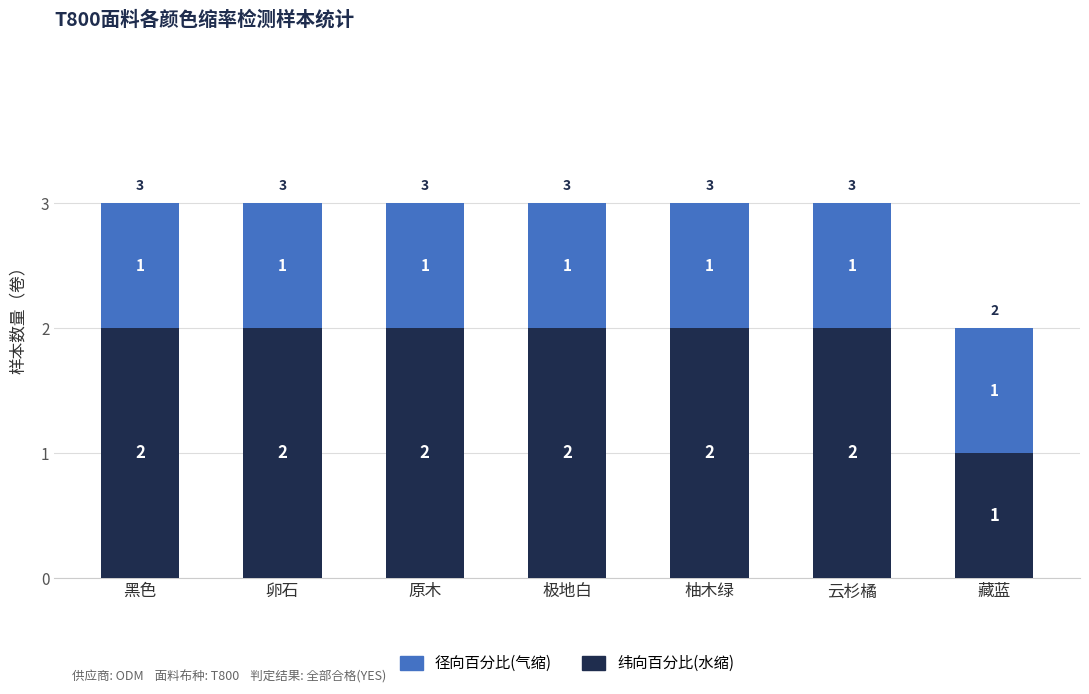

What is the total value across all series at 黑色?

3